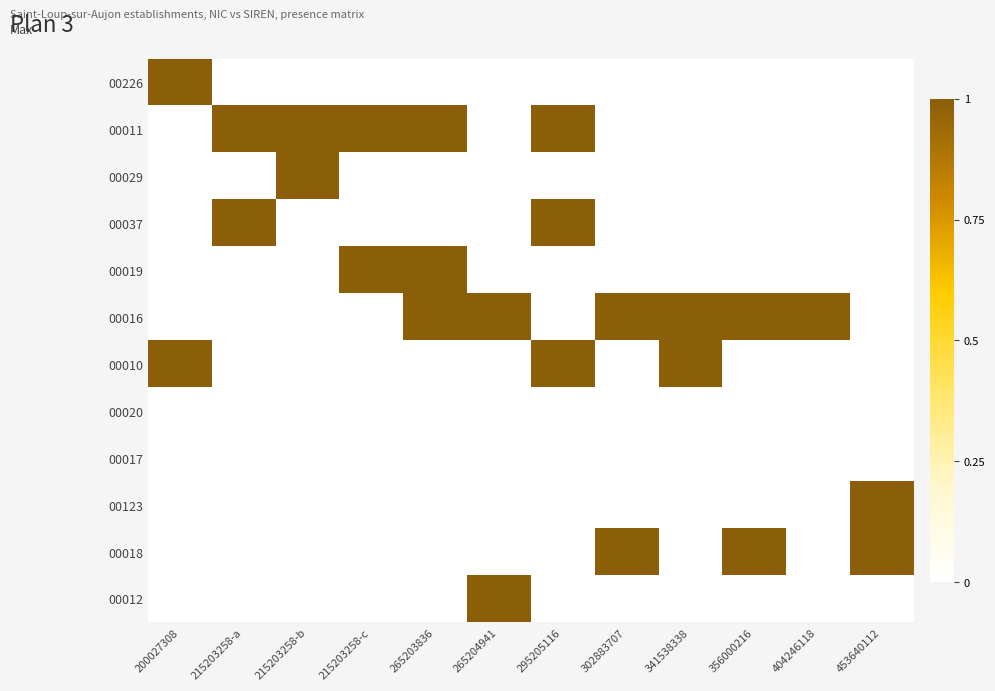

What is the spread (max minus min) of values at 200027308?

1